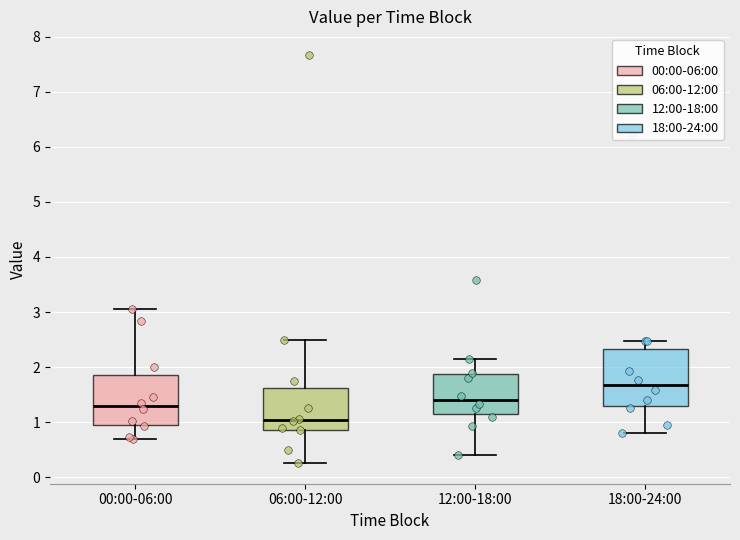

Reading left to right, read every box against the y-axis: the position of its median line, the range the box covers, and the ends of its whiskers. The values are not printed on the chart, so give them approximately, as read against the axis.

00:00-06:00: median 1.3, box 1.0 to 1.9, whiskers 0.7 to 3.1
06:00-12:00: median 1.0, box 0.9 to 1.6, whiskers 0.3 to 2.5
12:00-18:00: median 1.4, box 1.1 to 1.9, whiskers 0.4 to 2.2
18:00-24:00: median 1.7, box 1.3 to 2.3, whiskers 0.8 to 2.5